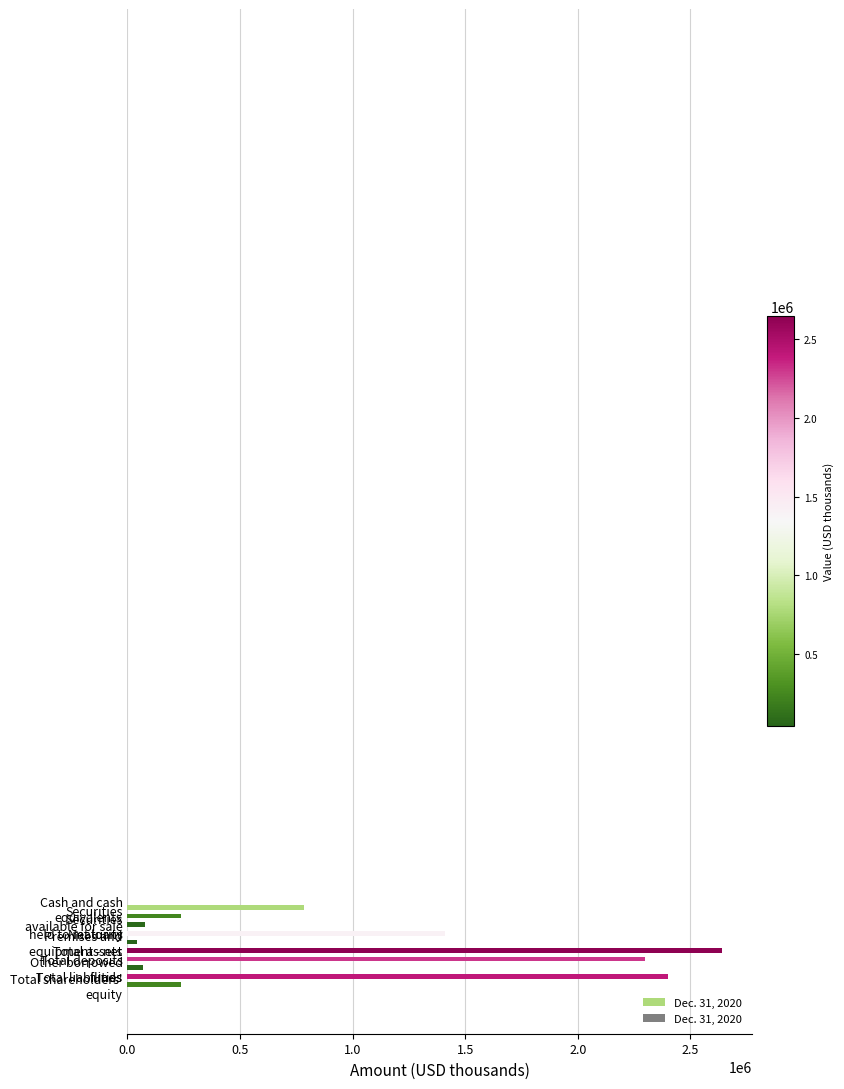

What is the difference between the second highest and second lowest values?

2332183